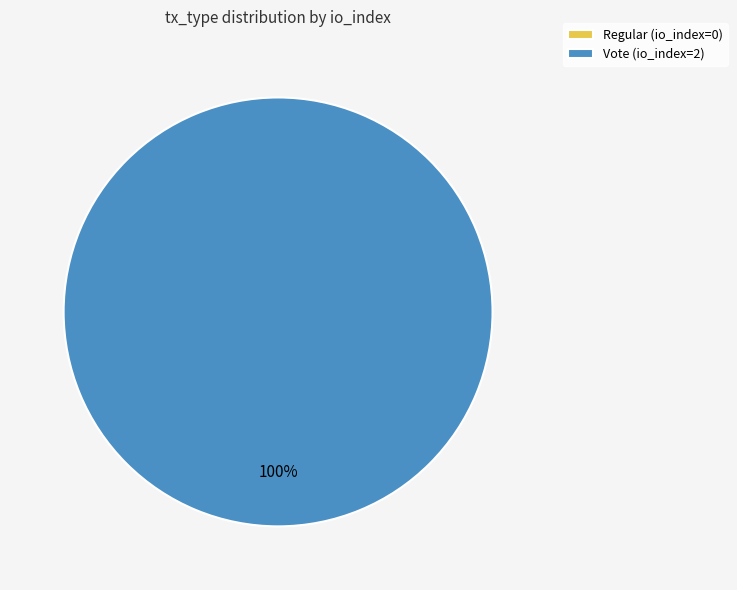

Is it true that Vote is 100% of the pie?

True